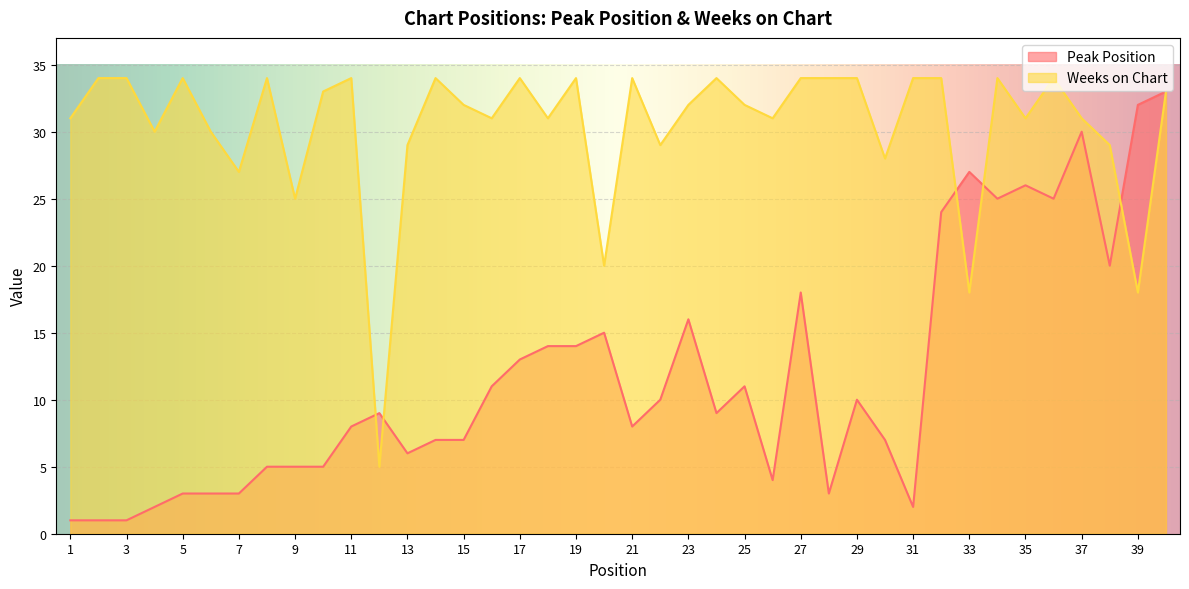

What is the difference between the Peak Position values at 40 and 12?

24